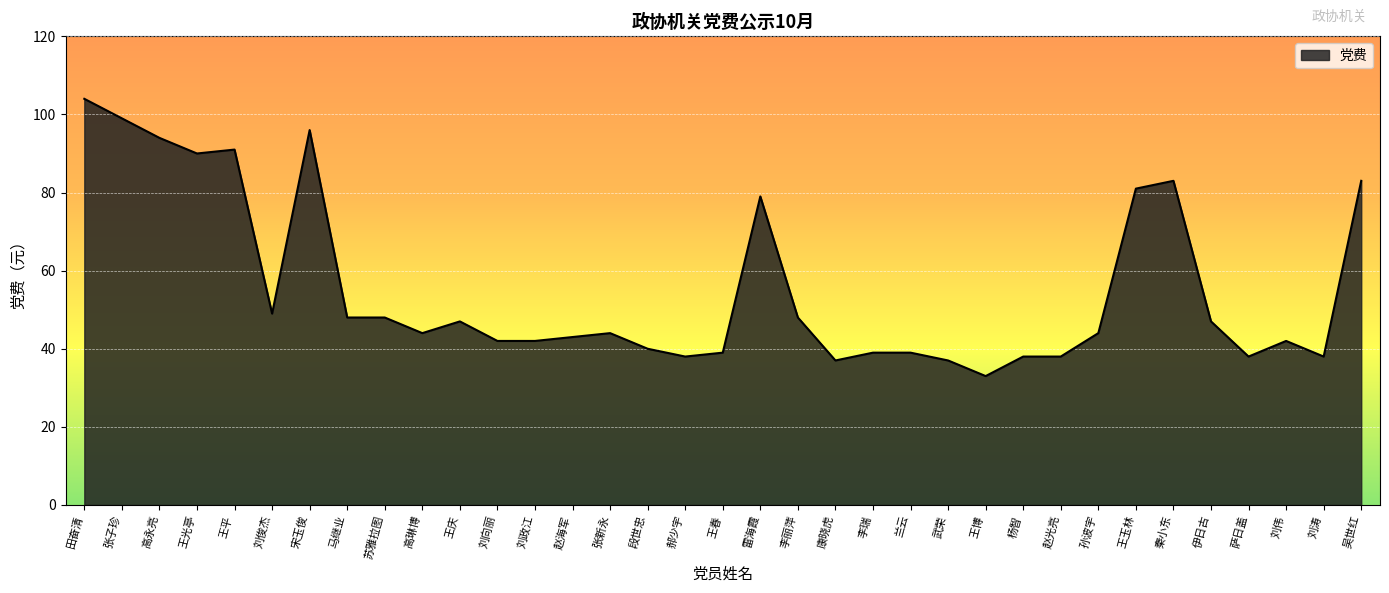

True or false: the data shows 90 at 王光亭.

True